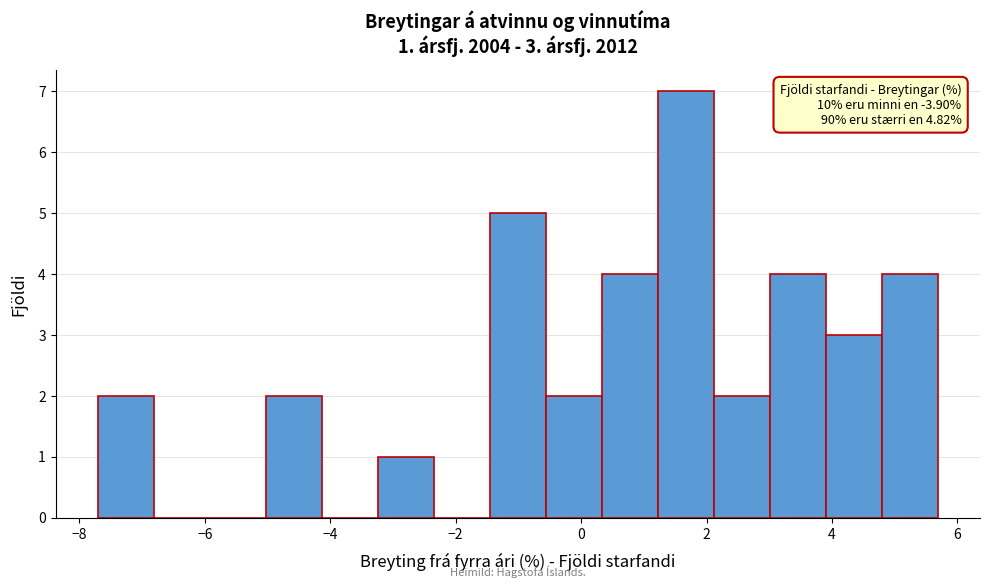

Which range on the x-axis has the tallest bar?

1.2 to 2.2